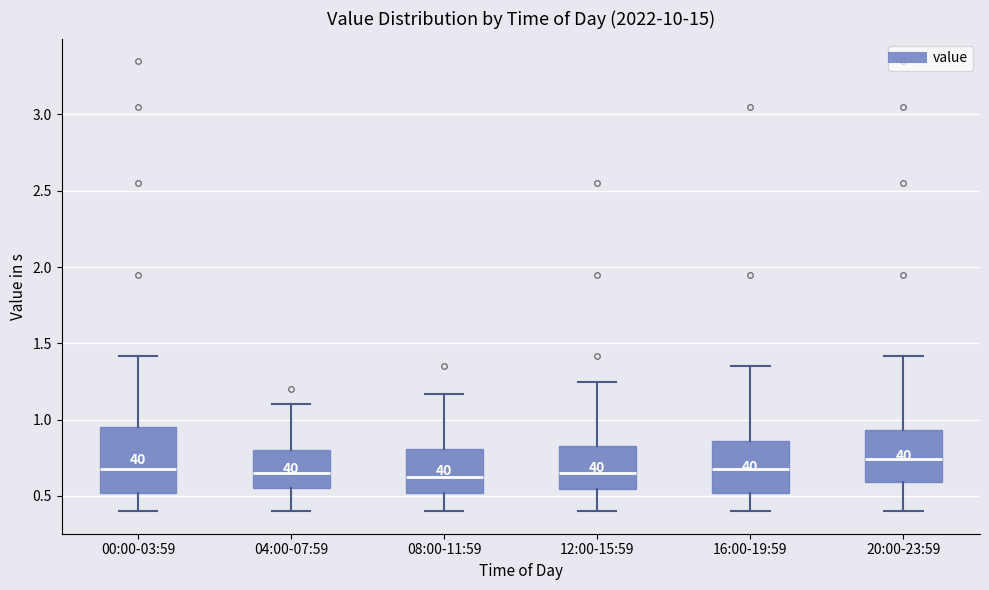

Reading left to right, transcribe this box plot: for each box, give where its median line is, the range the box spans, and where its two whiskers end, as read against the y-axis. The values are not printed on the chart, so give them approximately, as read against the axis.

00:00-03:59: median 0.70, box 0.50 to 0.95, whiskers 0.40 to 1.40
04:00-07:59: median 0.65, box 0.55 to 0.80, whiskers 0.40 to 1.10
08:00-11:59: median 0.65, box 0.50 to 0.80, whiskers 0.40 to 1.15
12:00-15:59: median 0.65, box 0.55 to 0.85, whiskers 0.40 to 1.25
16:00-19:59: median 0.70, box 0.50 to 0.85, whiskers 0.40 to 1.35
20:00-23:59: median 0.75, box 0.60 to 0.95, whiskers 0.40 to 1.40